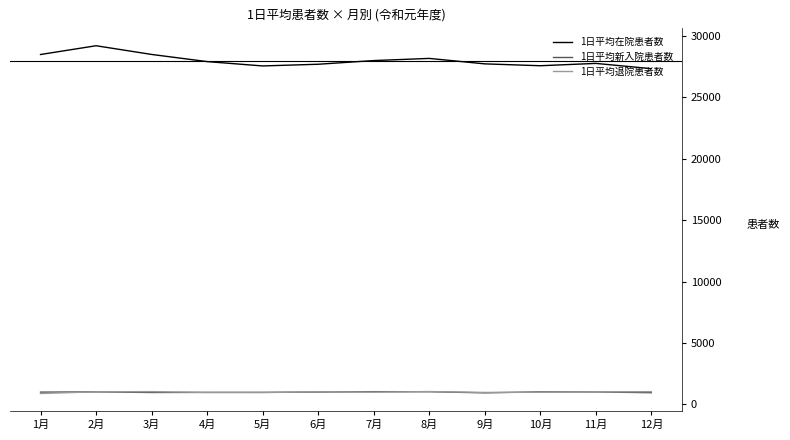

Which label corresponds to the largest value in the chart?

2月